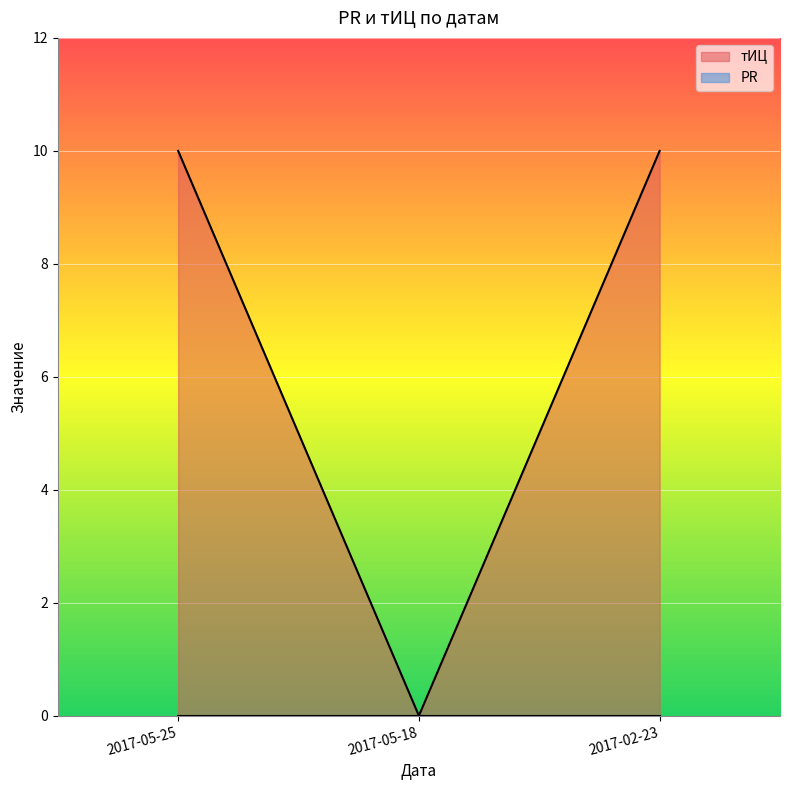

True or false: the data shows 10 at 2017-05-25.

True